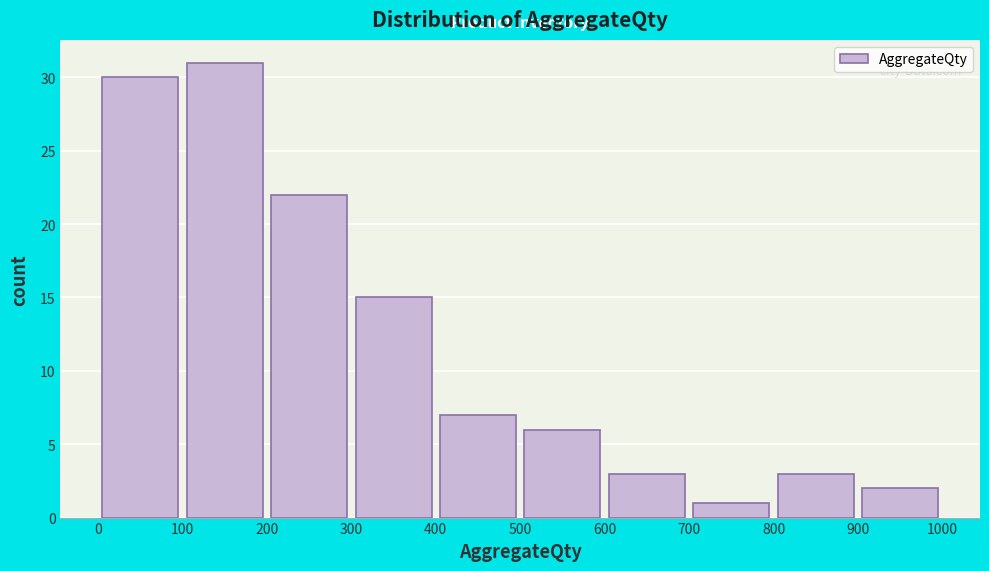

What is the height of the bar covering 0 to 100 on the x-axis? The values are not printed on the chart, so give them approximately, as read against the axis.

30